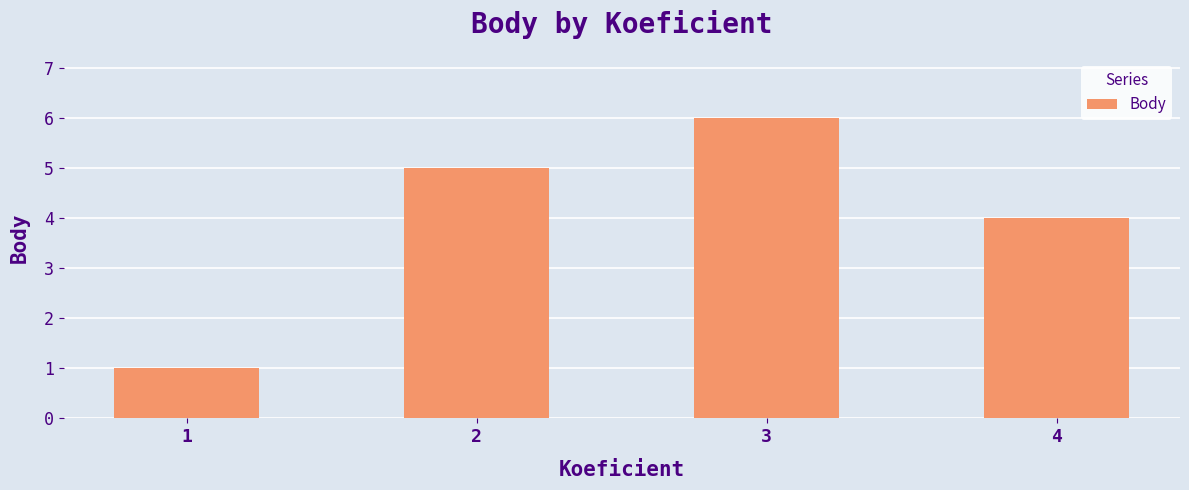

What is the value of the 4th bar from the left?

4